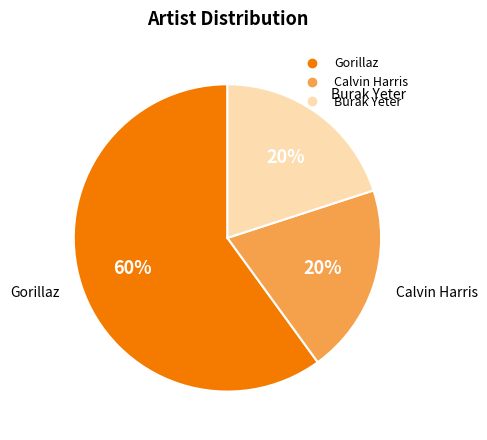

To the nearest percent, what is the difference between the largest and smallest slice percentages?

40%